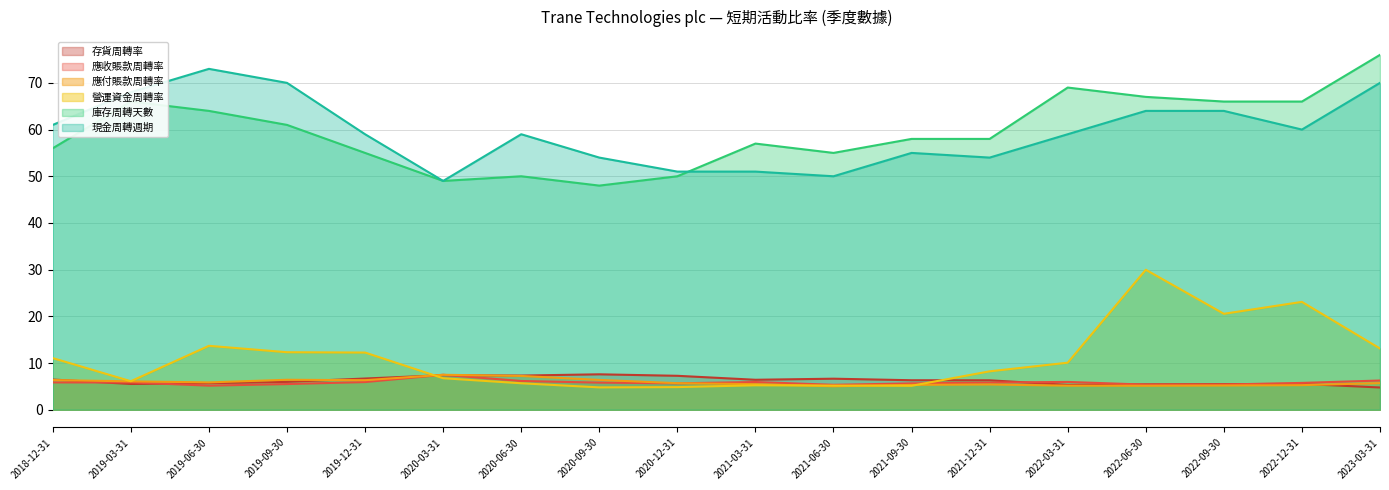

How many distinct data groups are displayed?

6